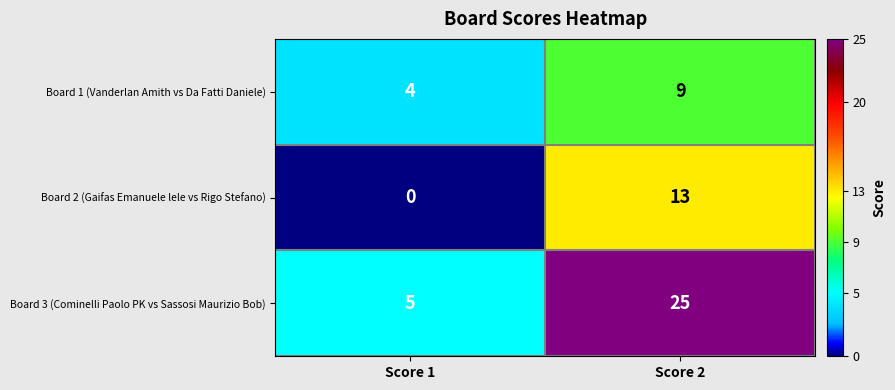

True or false: Board 2 (Gaifas Emanuele lele vs Rigo Stefano) has a value of 4 at Score 2.

False